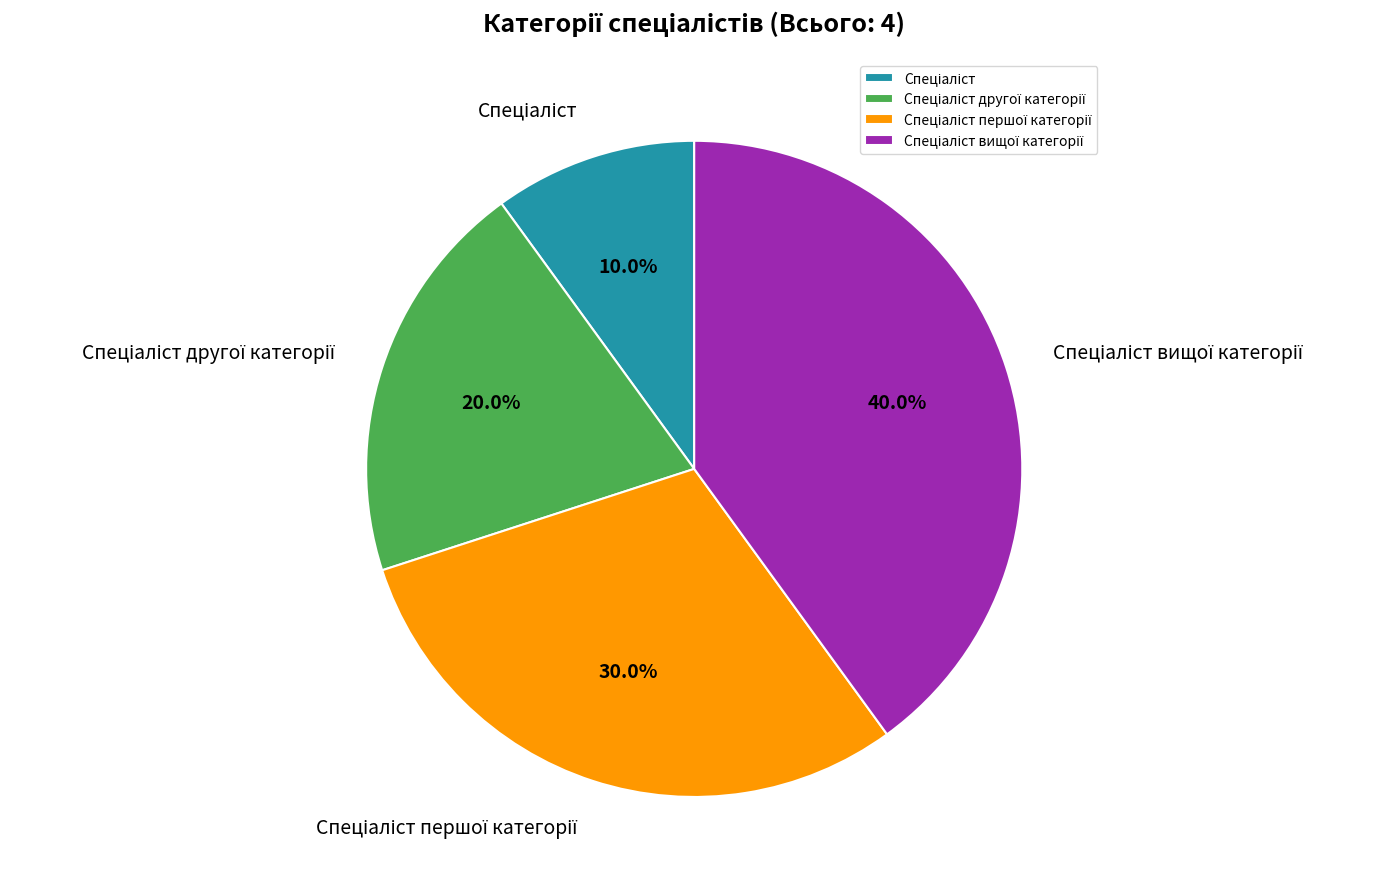

How many slices are in this pie chart?

4